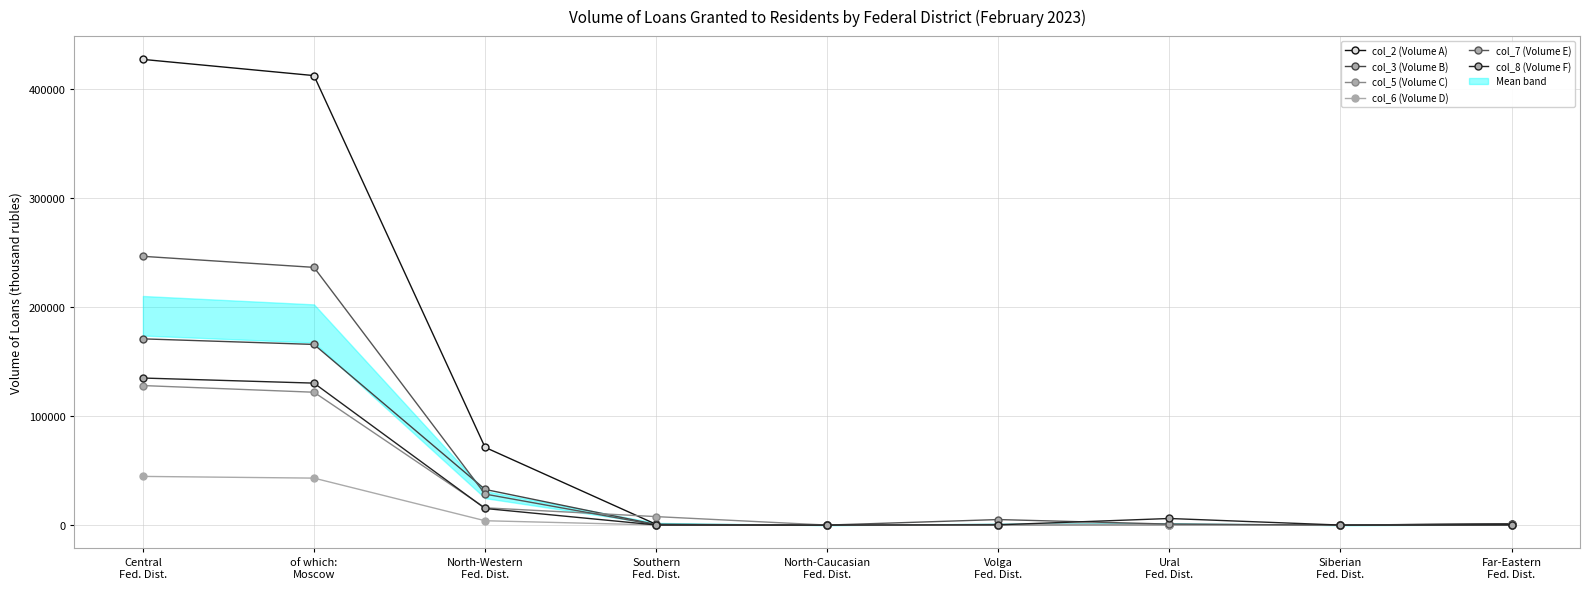

List the labels in order of col_8 (Volume F) value, largest first.

Central
Fed. Dist., of which:
Moscow, North-Western
Fed. Dist., Ural
Fed. Dist., Far-Eastern
Fed. Dist., Volga
Fed. Dist., Southern
Fed. Dist., Siberian
Fed. Dist., North-Caucasian
Fed. Dist.